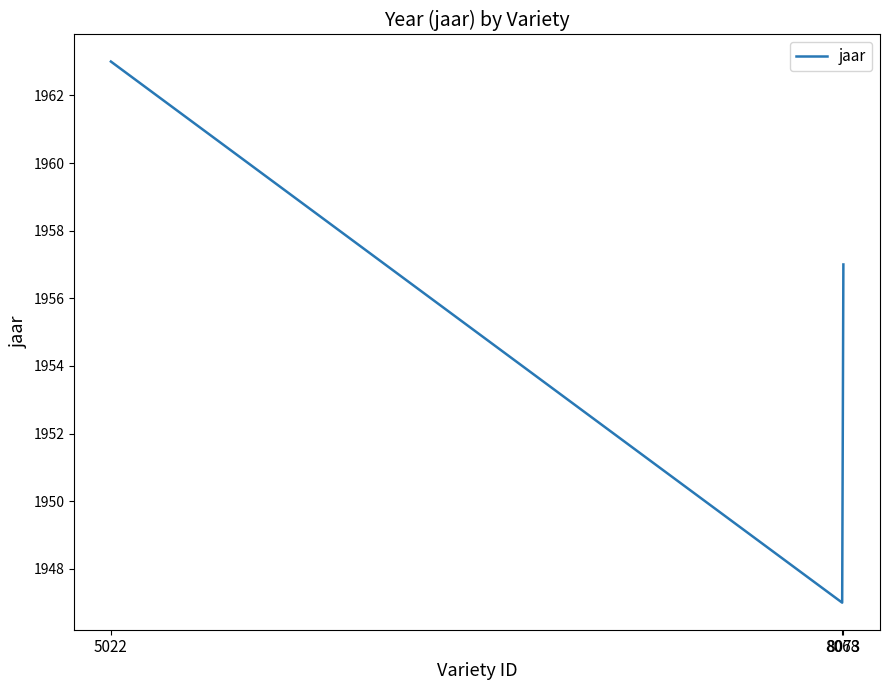

What value does the data have at 8073?

1957